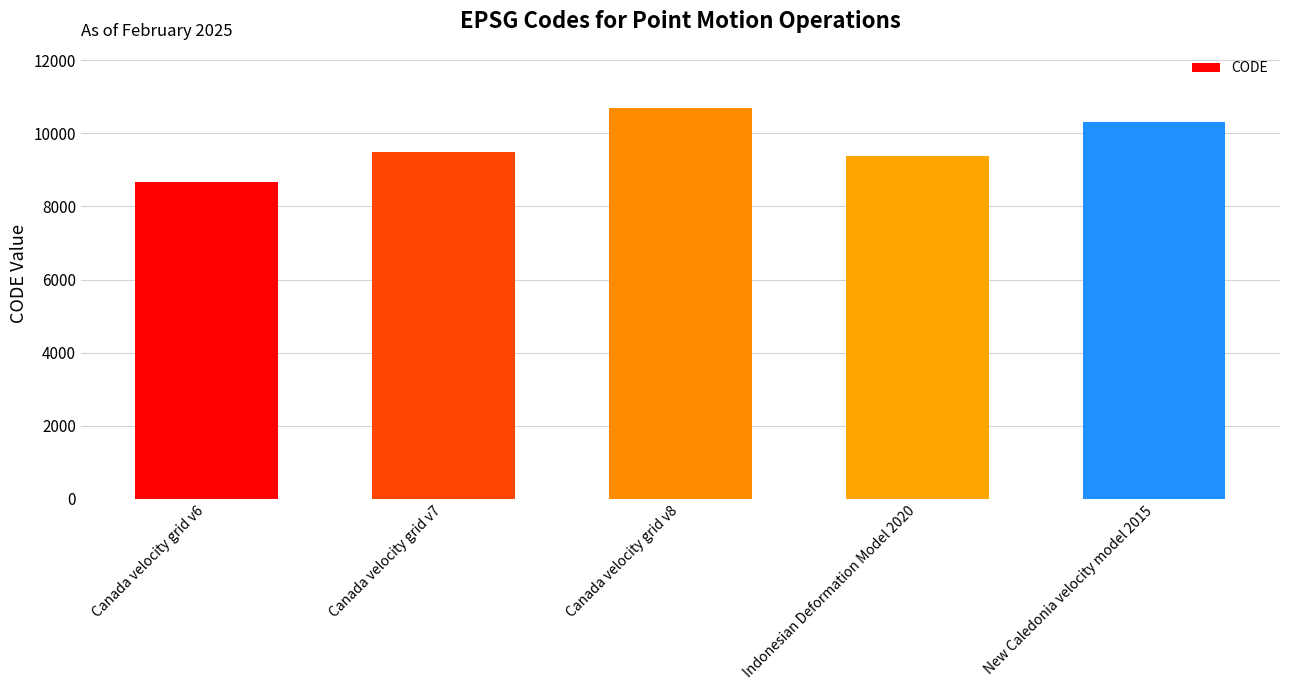

Approximately how many times larger is the value at Canada velocity grid v7 compared to Indonesian Deformation Model 2020?

1.0